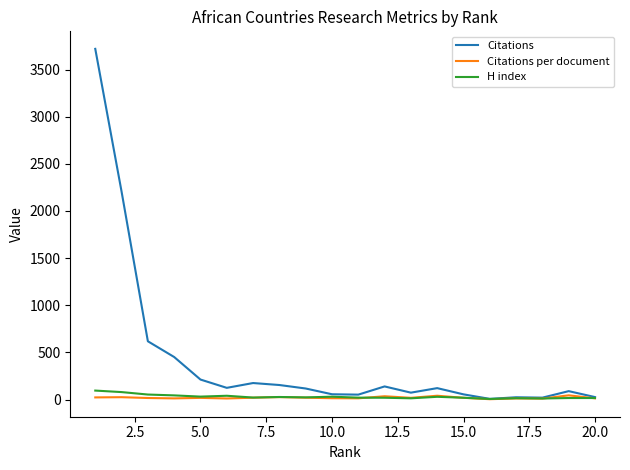

Which series has the largest range (max minus min)?

Citations